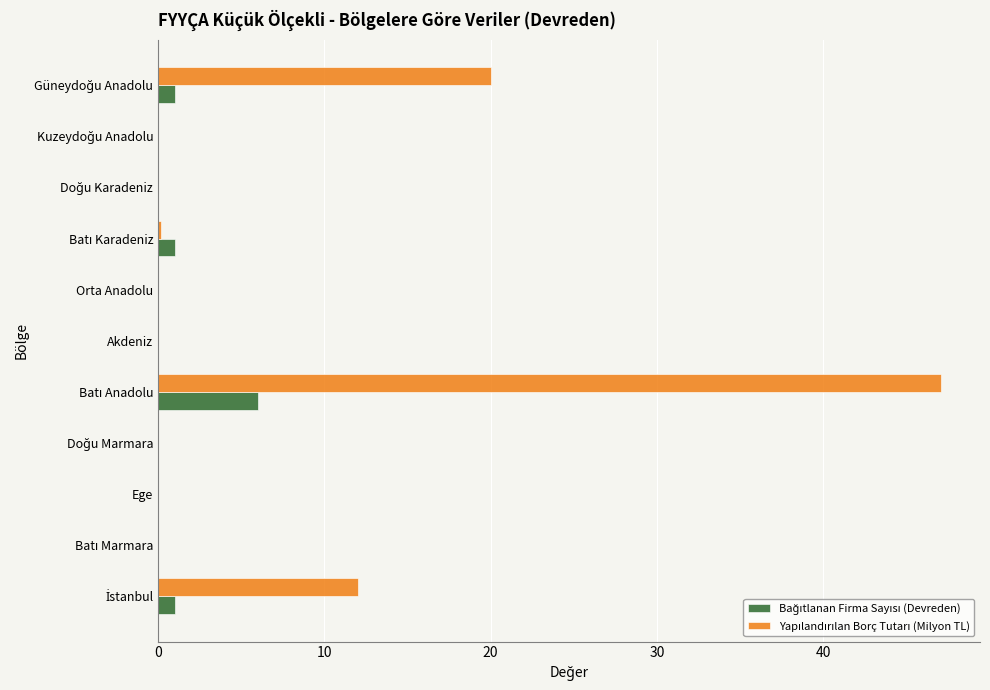

What is the greatest value displayed?

47.1